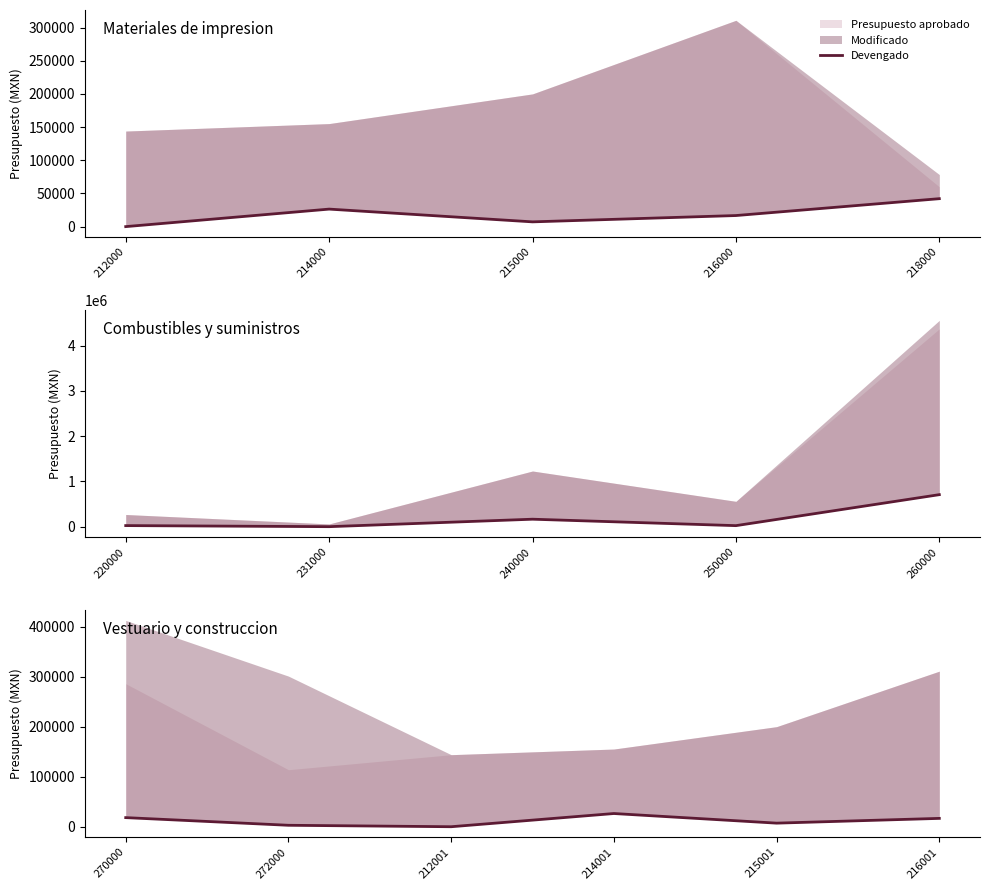

At which label does the data first exceed 16683?

270000